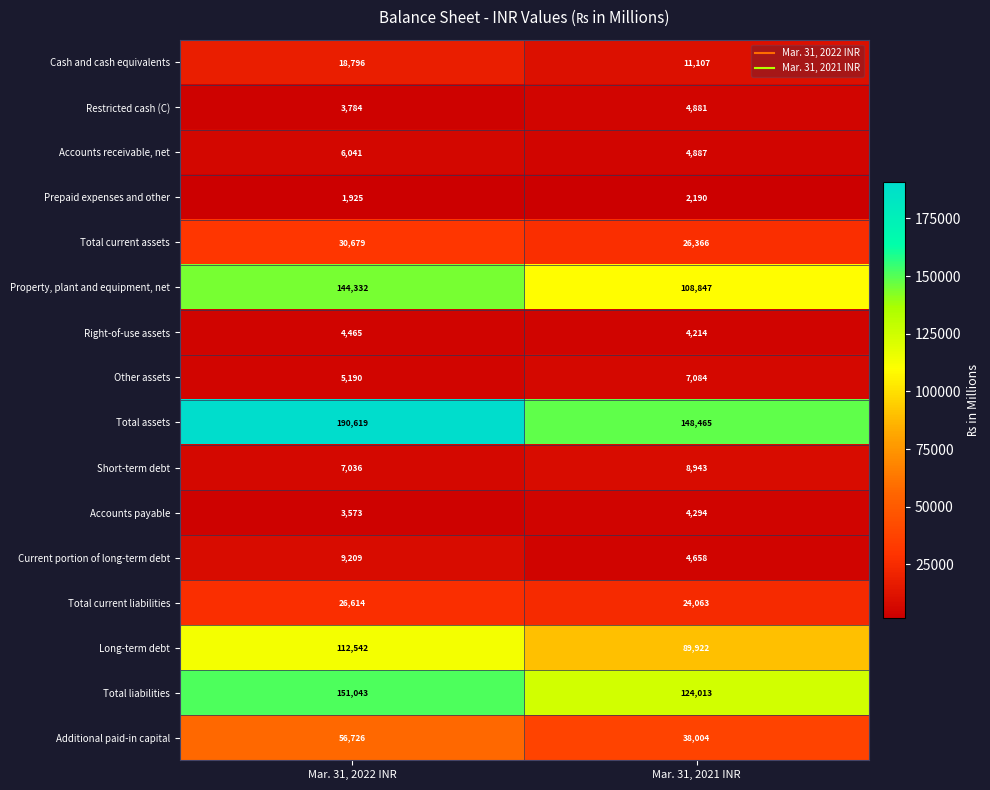

What is the difference between the maximum and minimum values in the Additional paid-in capital series?

18722